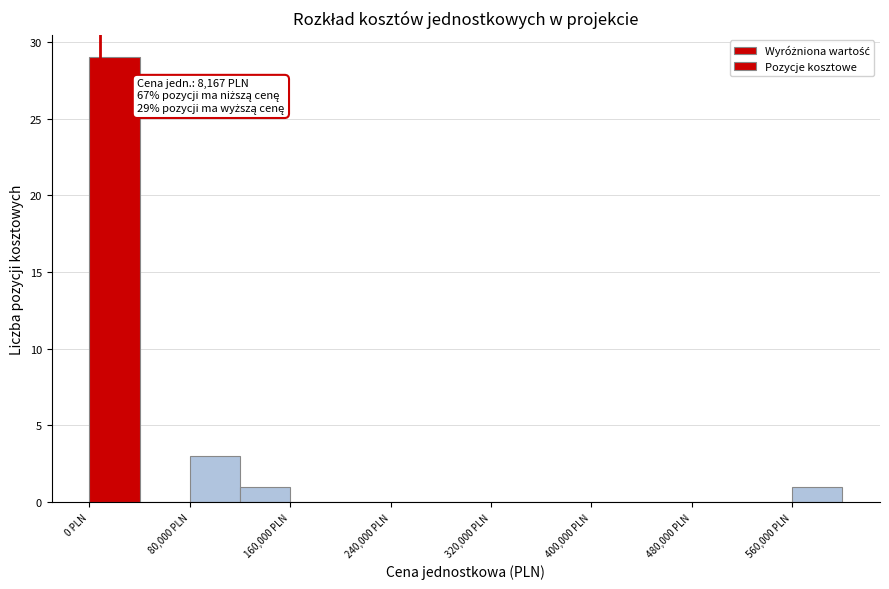

Around what value on the x-axis is the tallest bar? Give the approximate position of its centre, as read against the axis.

20000